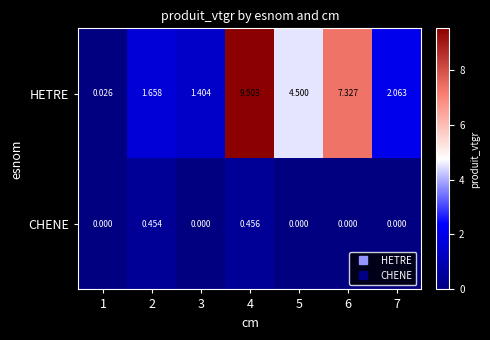

Rank the series by their maximum value, from lowest to highest.

CHENE, HETRE